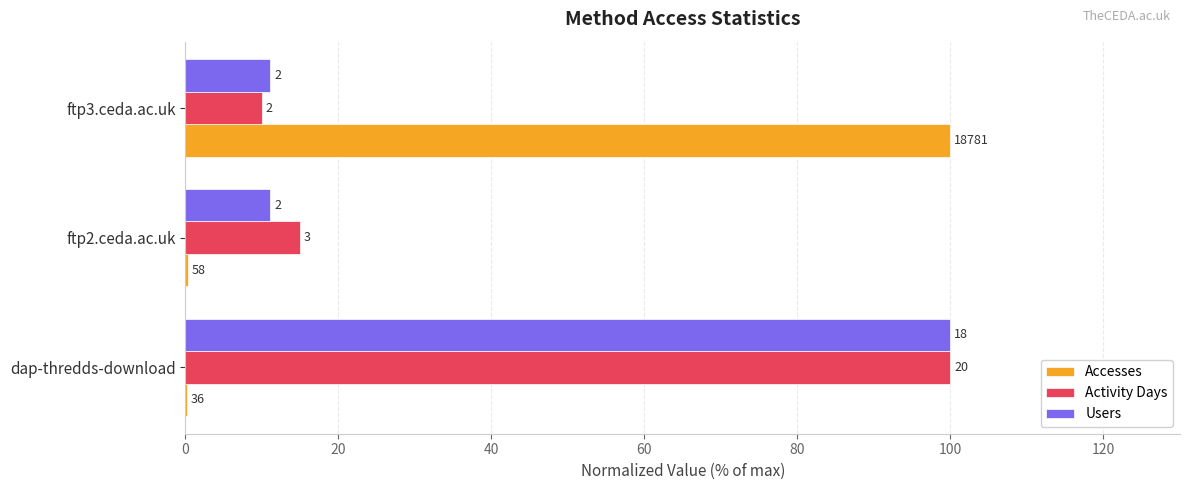

What are all the series names shown in the legend?

Accesses, Activity Days, Users